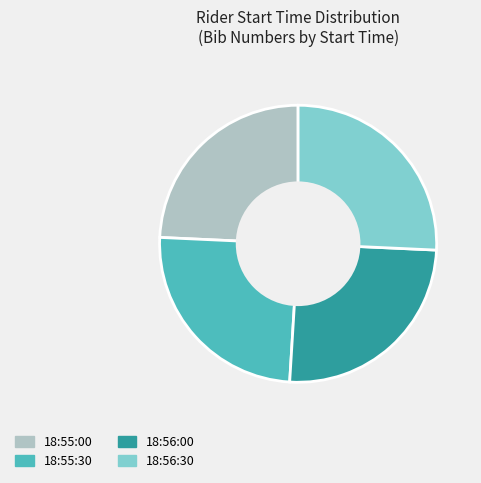

Is there any slice that represents more than half of the pie?

No